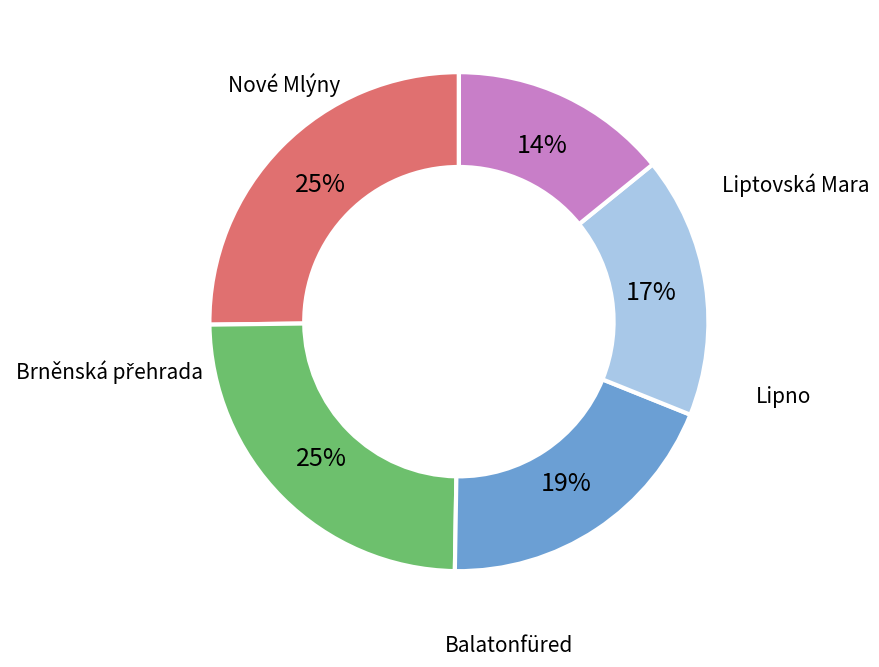

To the nearest percent, what is the difference between the largest and smallest slice percentages?

11%